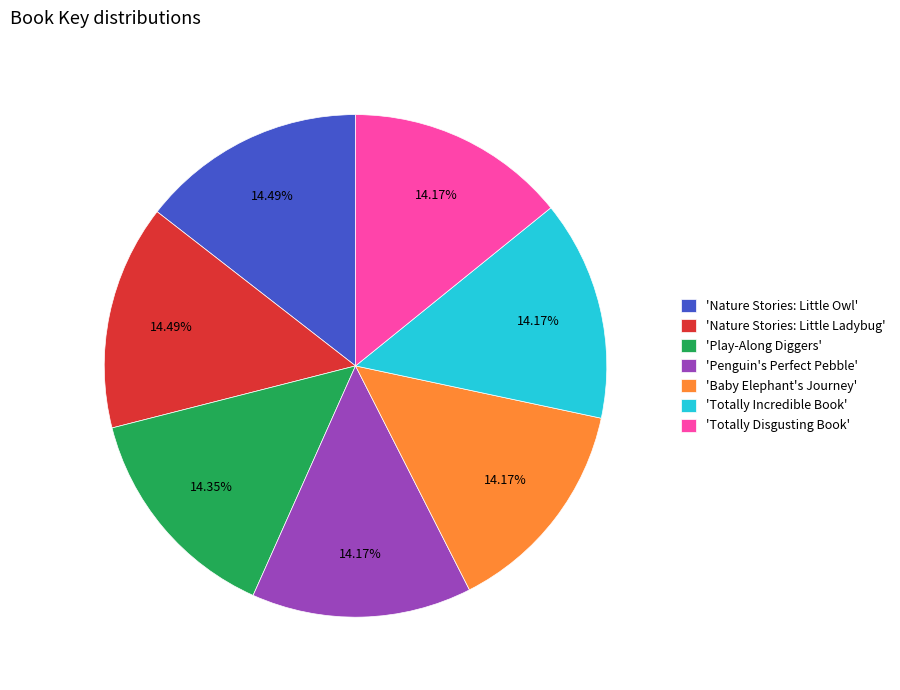

Is there a majority slice in this chart?

No